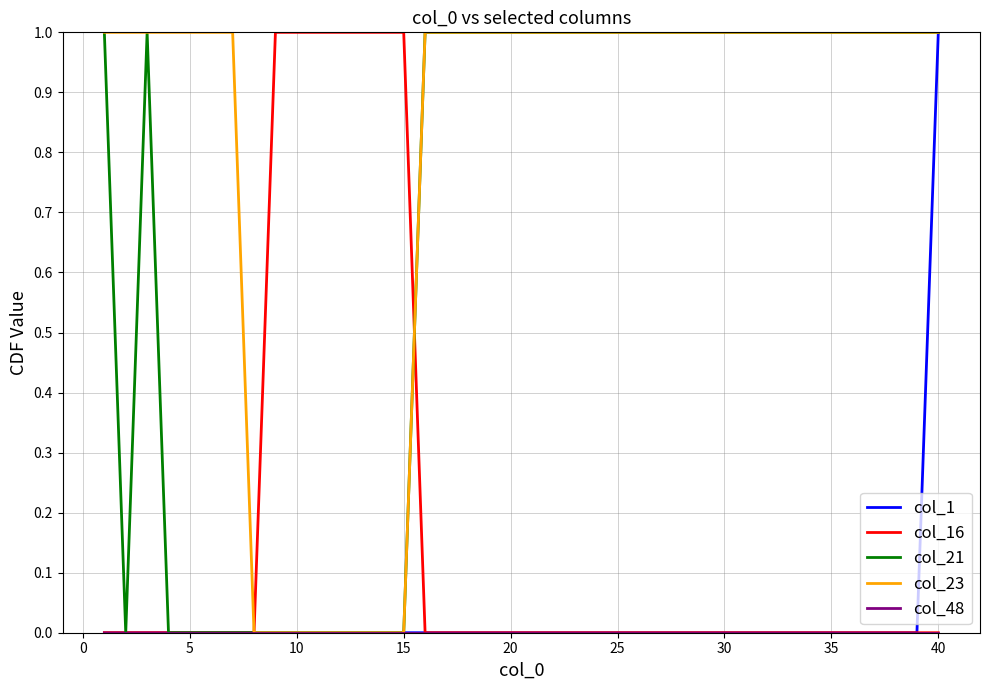

Does the chart have visible grid lines?

Yes